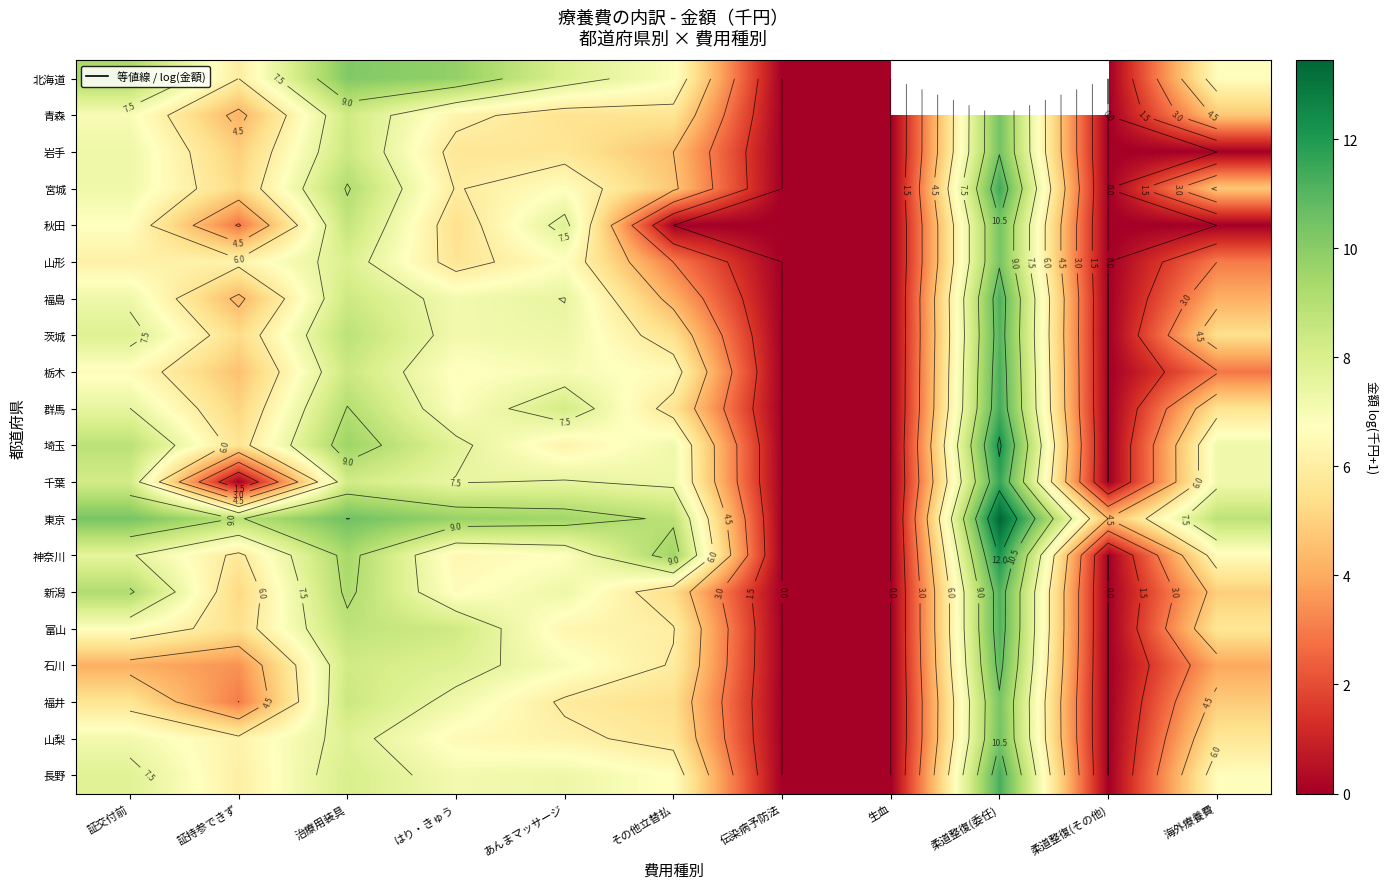

Rank the series by their average value, from highest to lowest.

北海道, 東京, 埼玉, 神奈川, 長野, 群馬, 新潟, 富山, 茨城, 千葉, 山梨, 宮城, 福島, 栃木, 青森, 石川, 福井, 山形, 岩手, 秋田